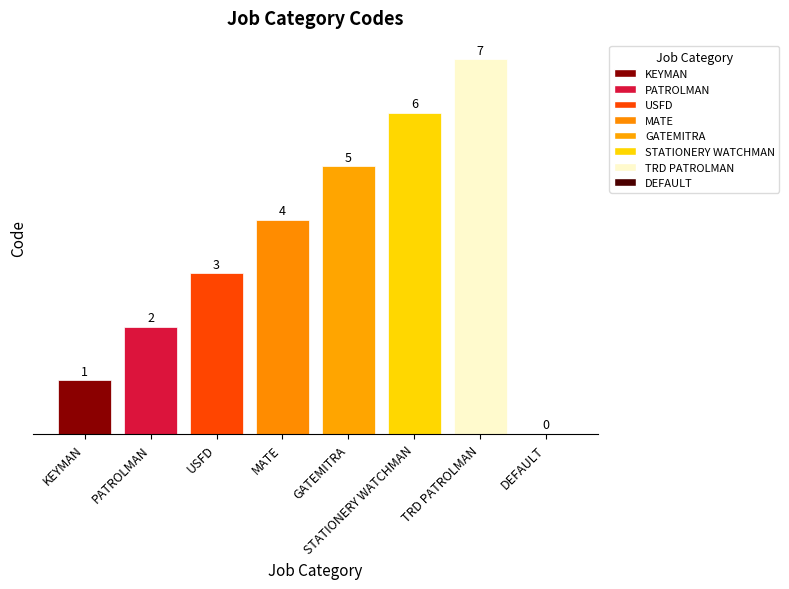

Which has a higher value, TRD PATROLMAN or KEYMAN?

TRD PATROLMAN